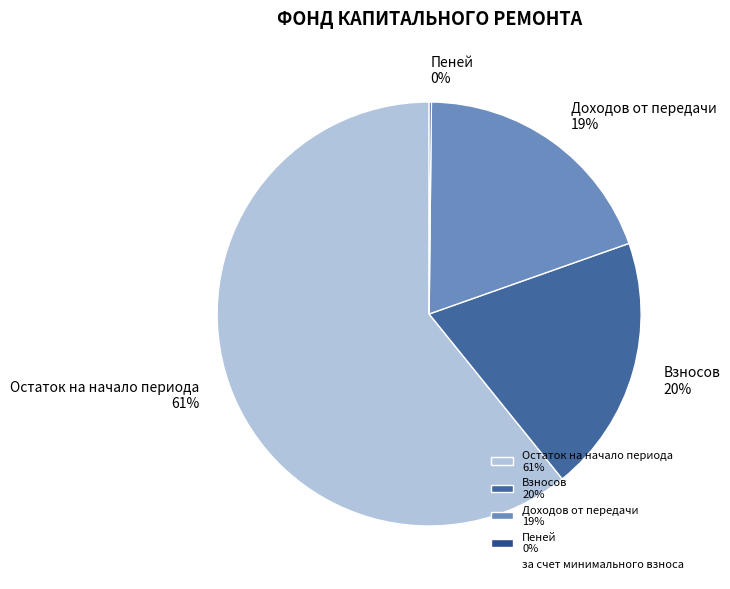

Does any single category account for the majority?

Yes